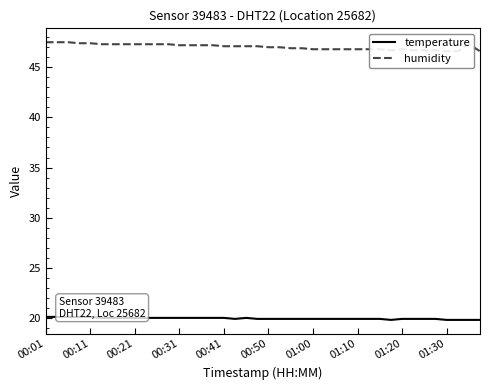

Is the value of humidity at 21 greater than the value of temperature at 15?

Yes